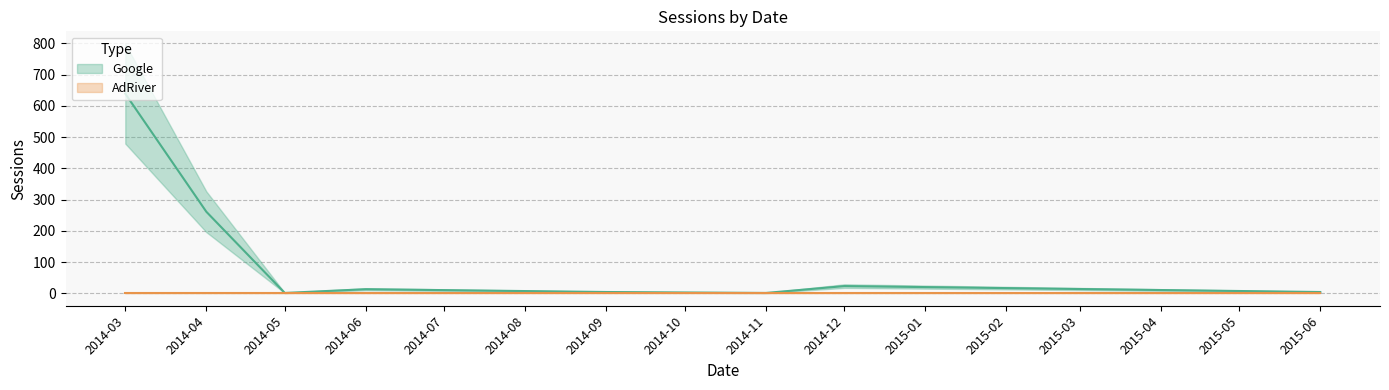

Is the value of AdRiver at 2013-11 greater than the value of Google at 2014-06?

No